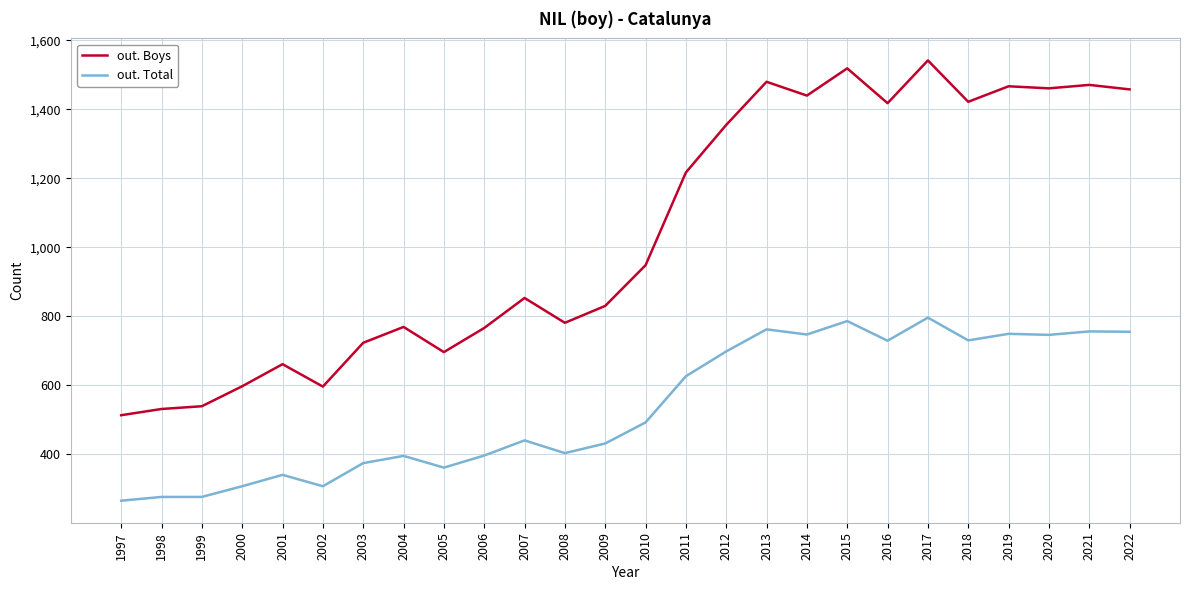

The out. Total series shows 276 at 1998. True or false?

True